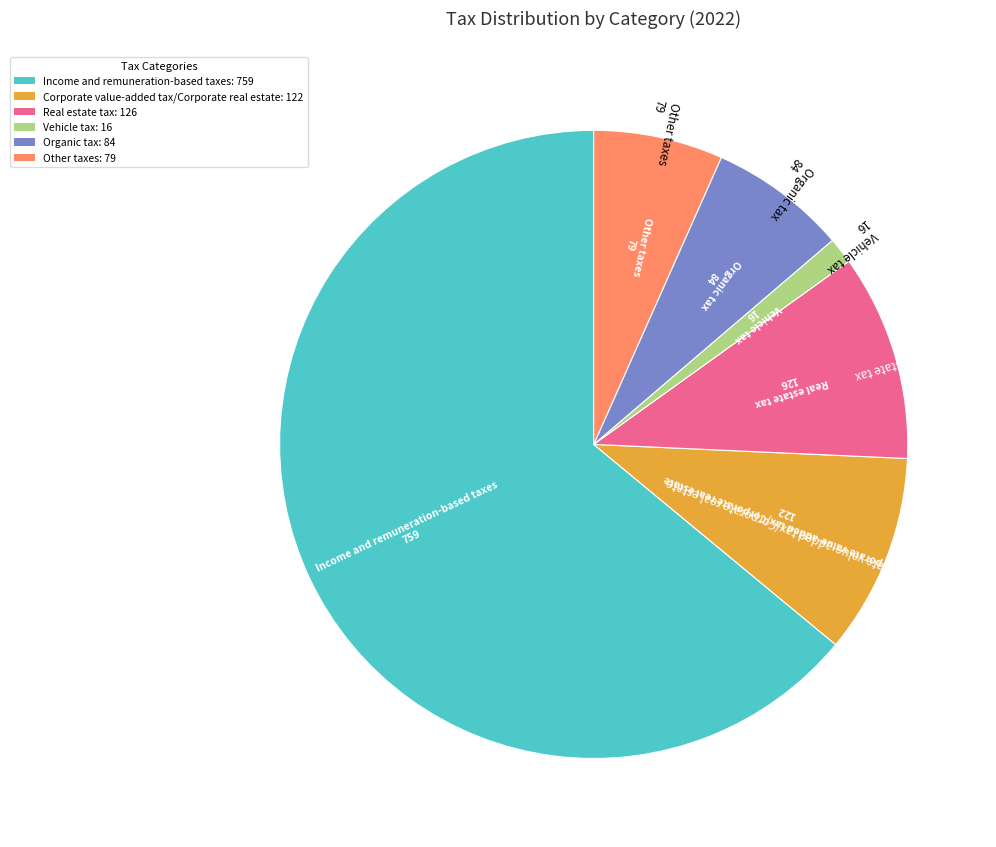

What is the ratio of the value at Corporate value-added tax/Corporate real estate: 122 to the value at Other taxes: 79?

1.5